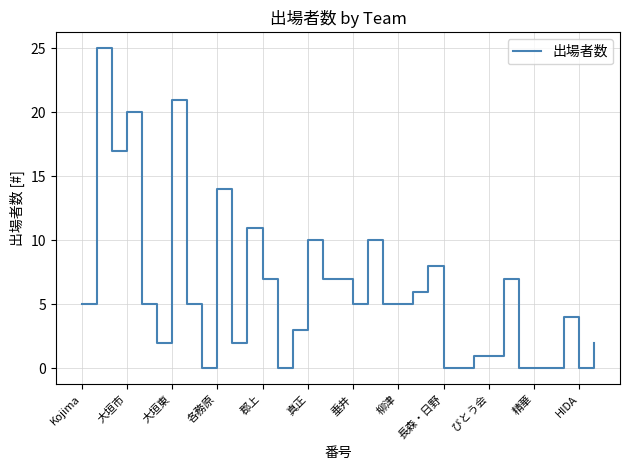

What is the greatest value displayed?

25